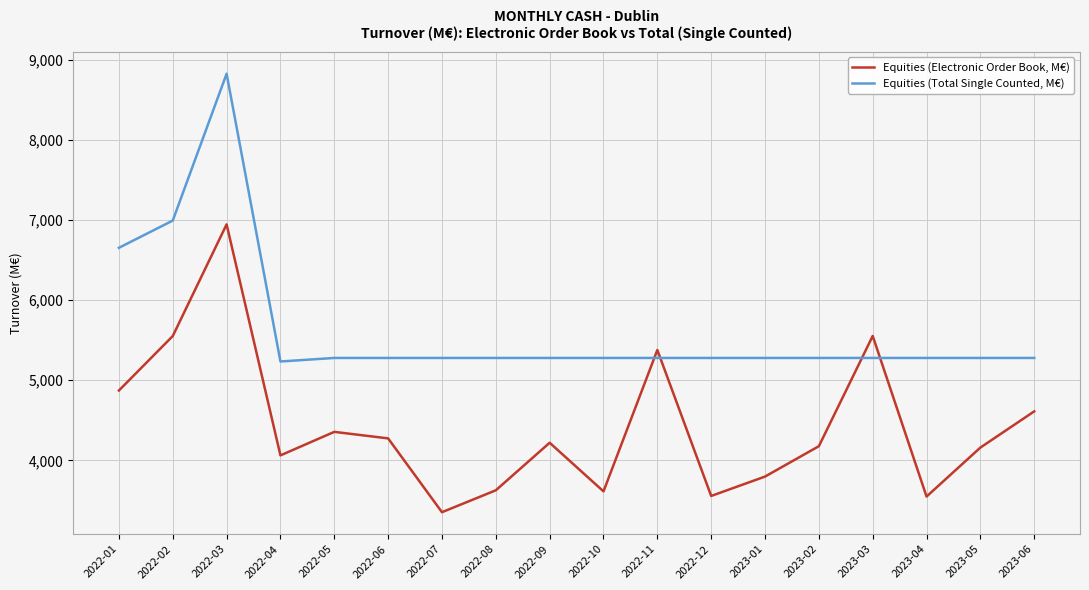

Which series changed the most between 2022-06 and 2022-07?

Equities (Electronic Order Book, M€)